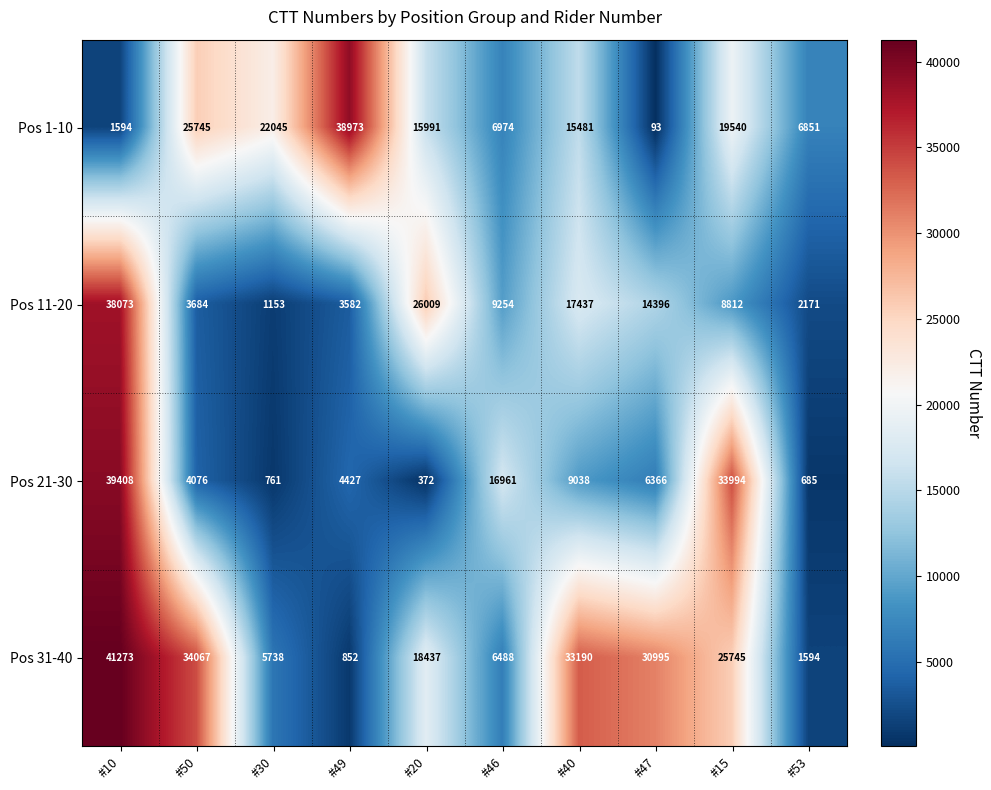

What is the smallest value displayed?

93